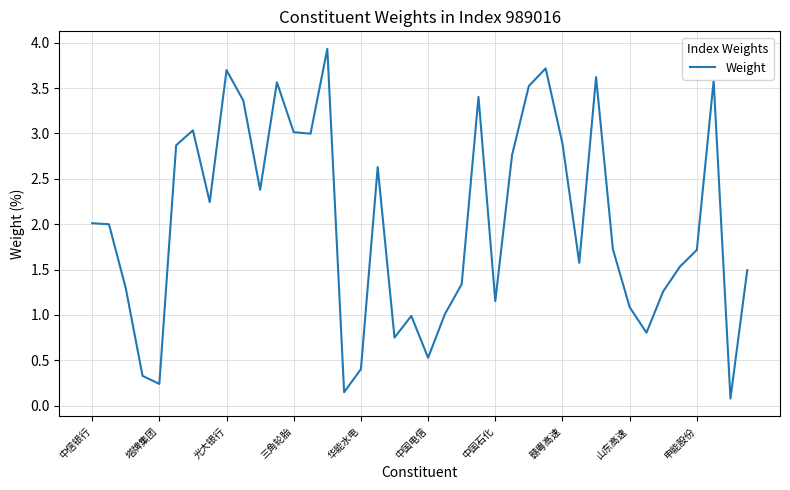

What is the difference between the maximum and minimum values?

3.9